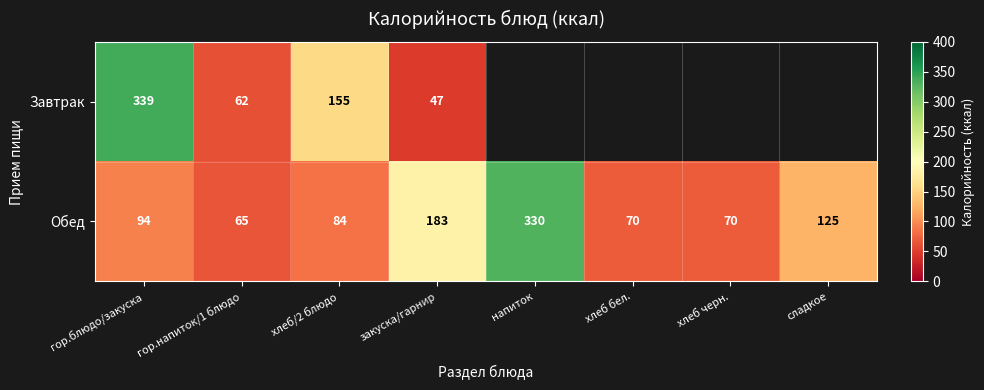

At which label is Обед closest to 197?

закуска/гарнир